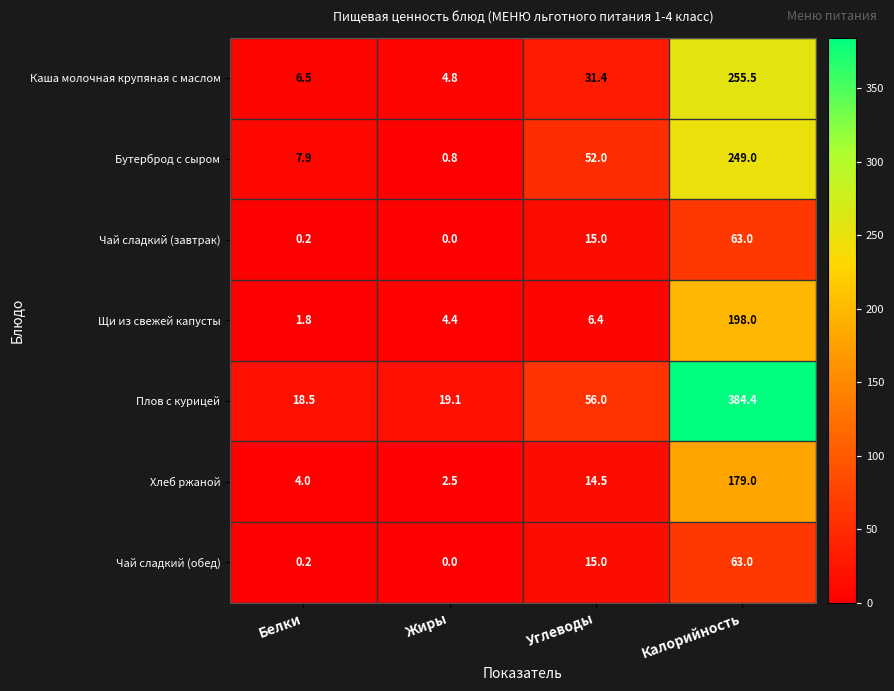

True or false: Хлеб ржаной has a value of 14.5 at Углеводы.

True